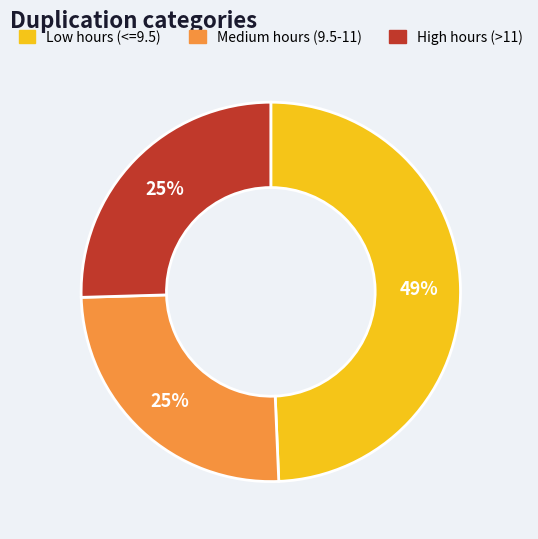

Is there any slice that represents more than half of the pie?

No